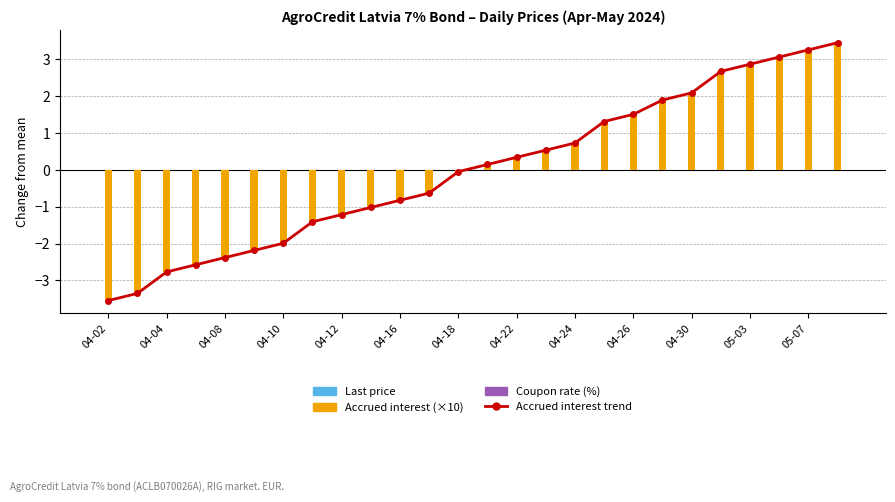

How many values in Accrued interest trend are below zero?

13